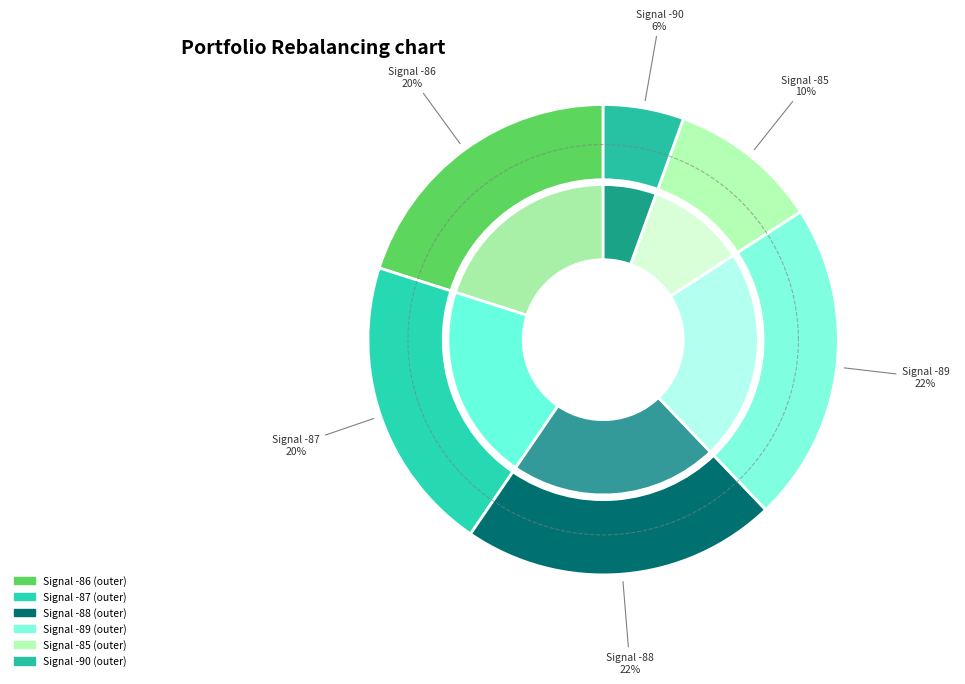

How many slices are in this pie chart?

12